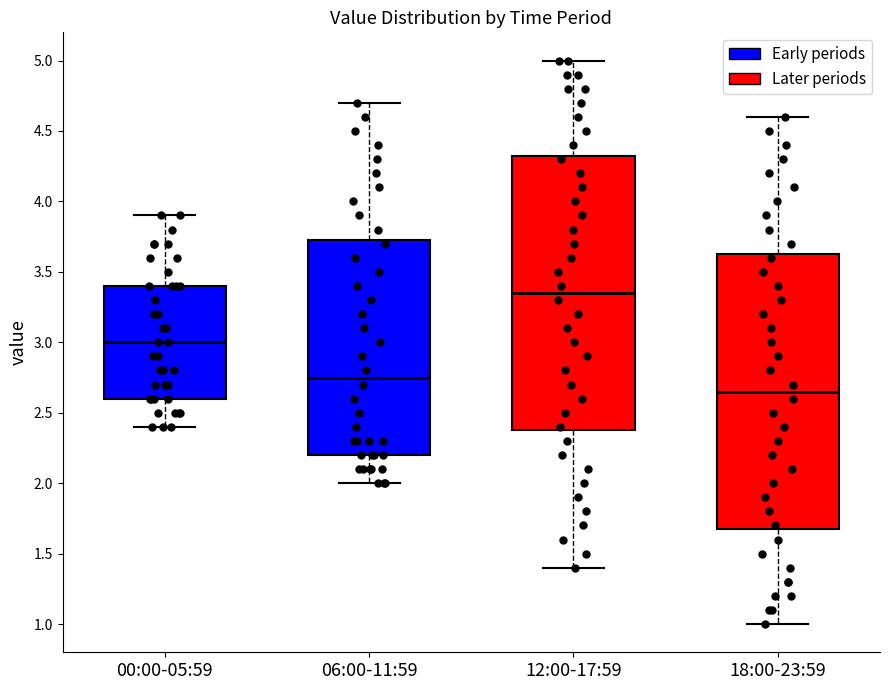

Which box has the highest median line?

12:00-17:59